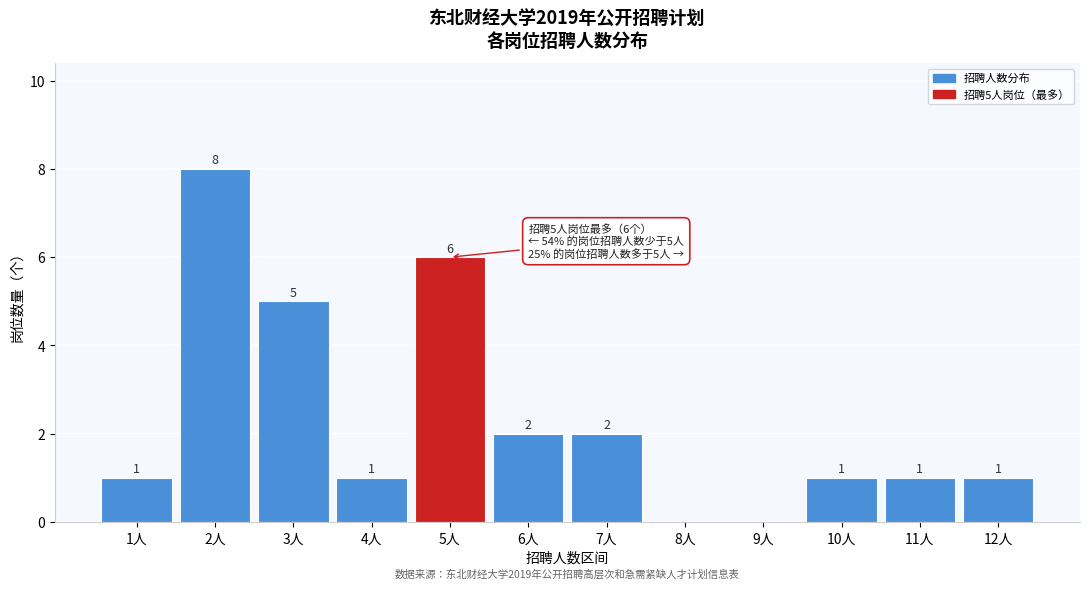

Reading right to left, transcribe all the data shown in this chart.

12人=1	11人=1	10人=1	9人=0	8人=0	7人=2	6人=2	5人=6	4人=1	3人=5	2人=8	1人=1